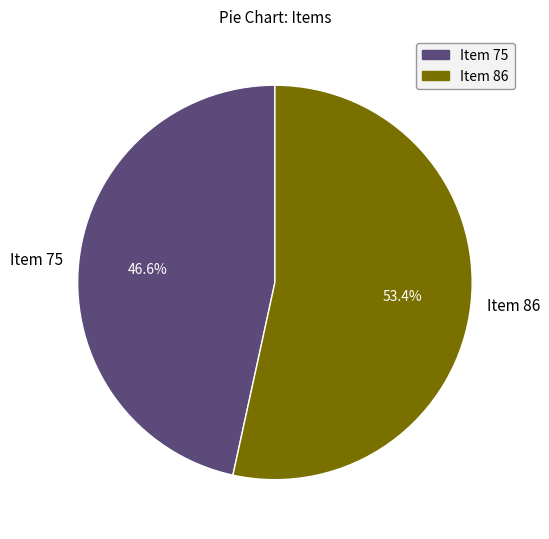

Approximately how many times larger is the value at Item 86 compared to Item 75?

1.1